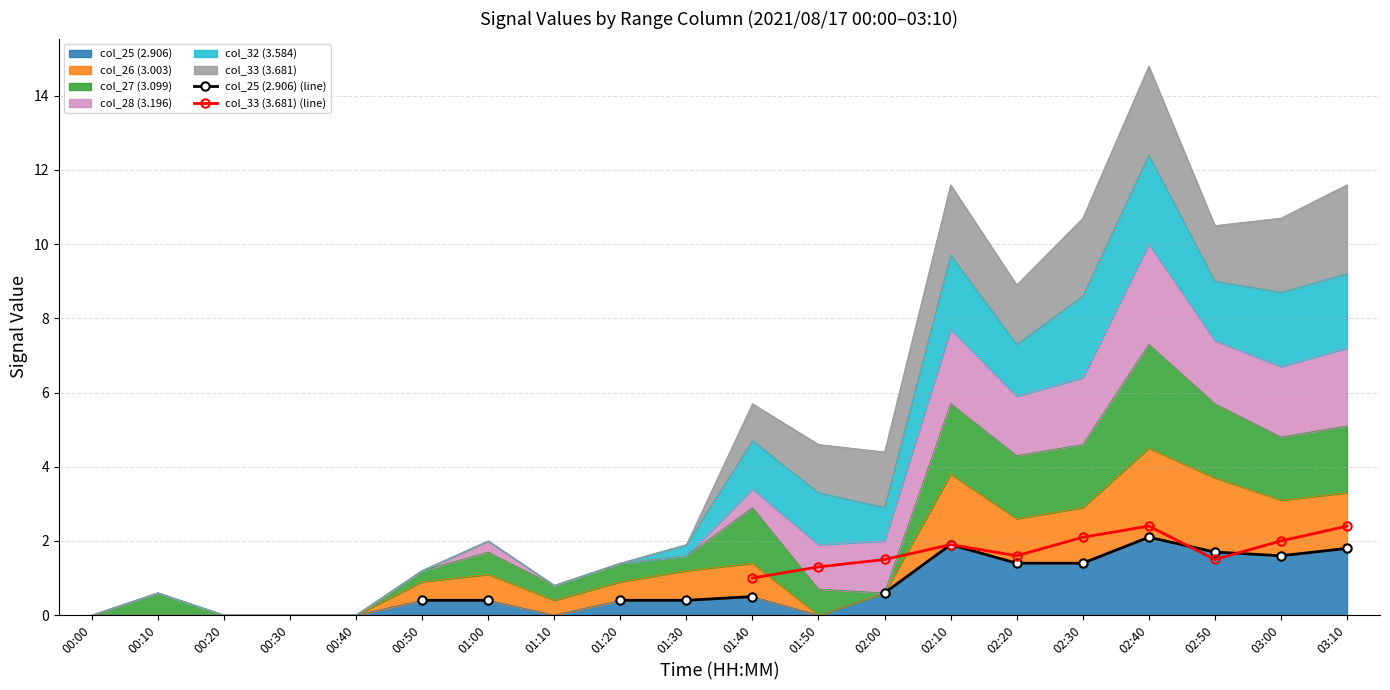

True or false: col_25 (2.906) (line) has a value of 0.2 at 00:50.

False